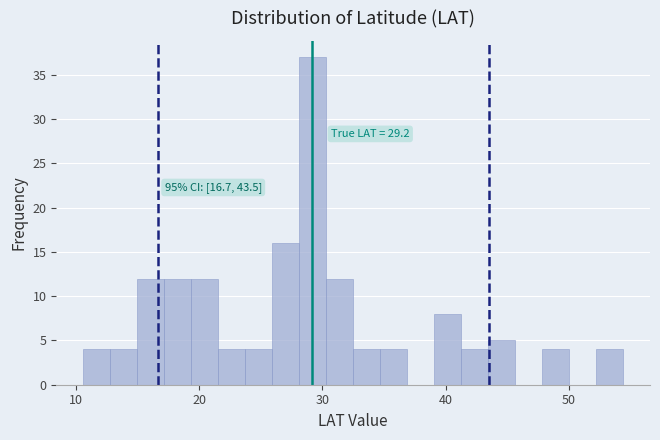

Around what value on the x-axis is the tallest bar? Give the approximate position of its centre, as read against the axis.

29